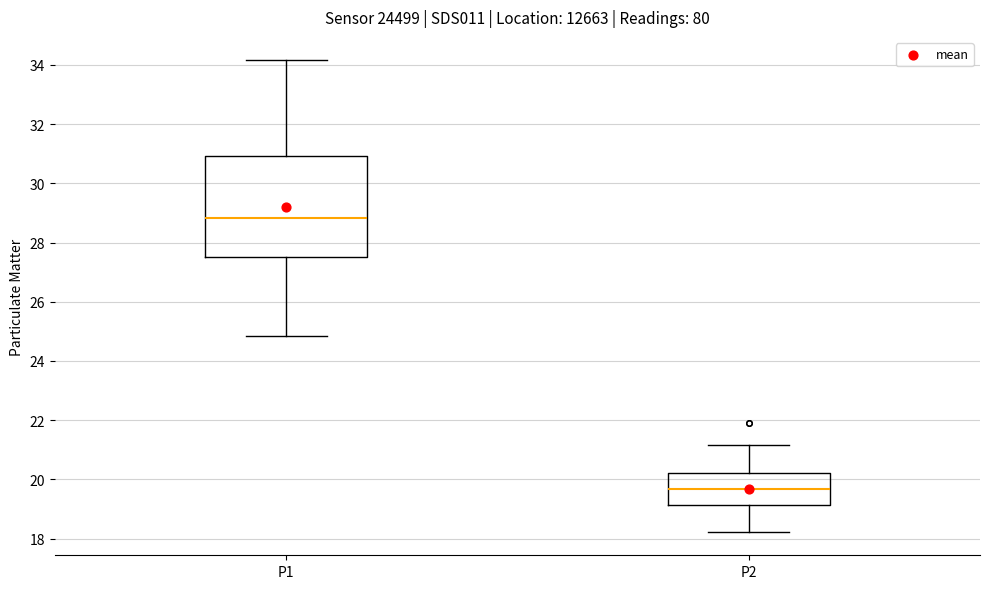

Comparing the boxes themselves (not the whiskers), which one is the tallest?

P1